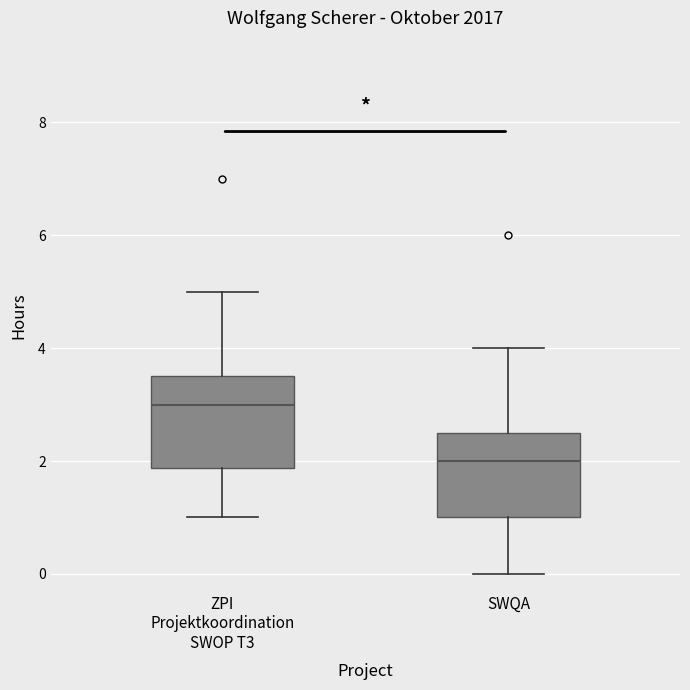

Reading left to right, read every box against the y-axis: the position of its median line, the range the box covers, and the ends of its whiskers. The values are not printed on the chart, so give them approximately, as read against the axis.

ZPI Projektkoordination SWOP T3: median 3.0, box 1.8 to 3.6, whiskers 1.0 to 5.0
SWQA: median 2.0, box 1.0 to 2.6, whiskers 0.0 to 4.0